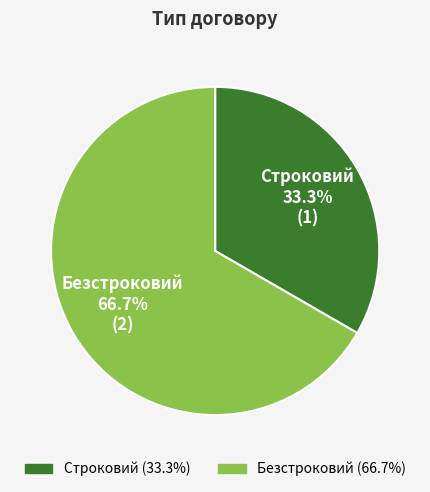

Count the number of slices in the pie.

2